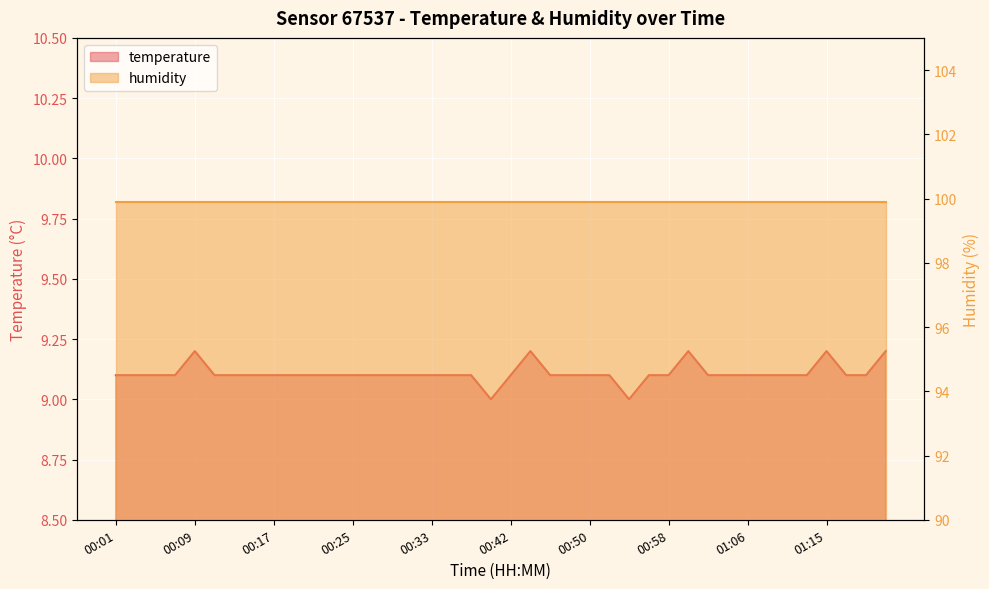

Count the number of categories in the chart.

40